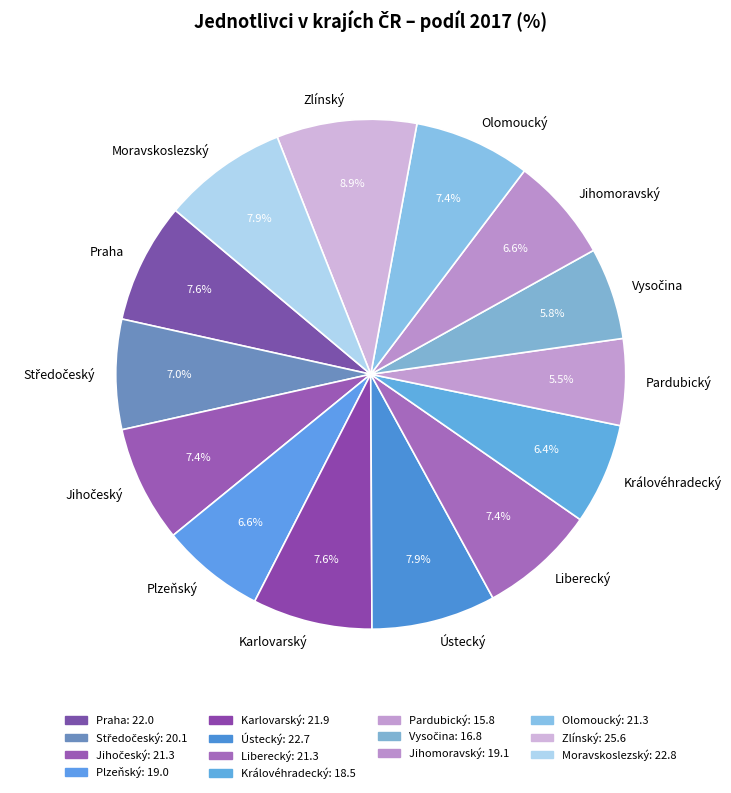

How many slices are in this pie chart?

14